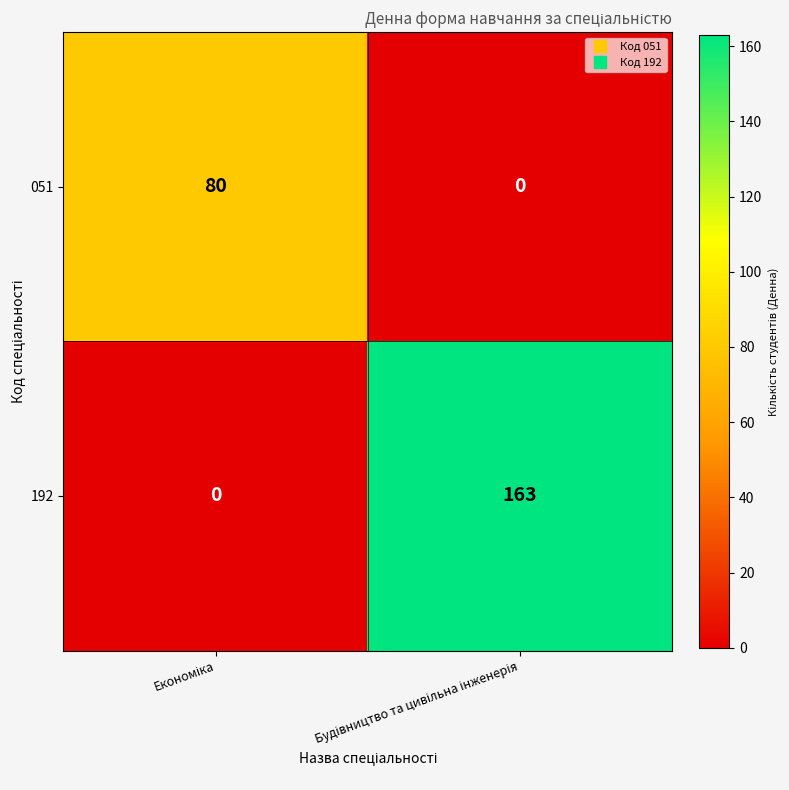

What is the difference between the maximum and minimum values in the 192 series?

163